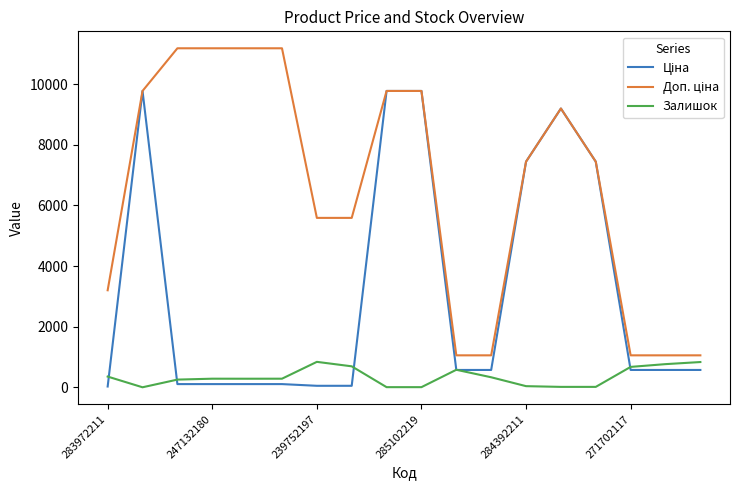

What is the greatest value displayed?

11182.0